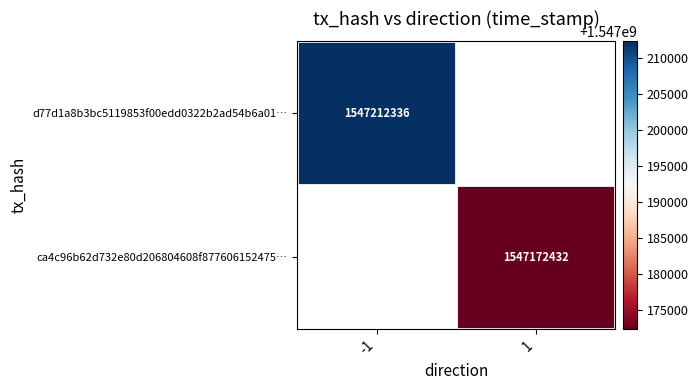

The d77d1a8b3bc5119853f00edd0322b2ad54b6a01… series shows 588873031 at -1. True or false?

False